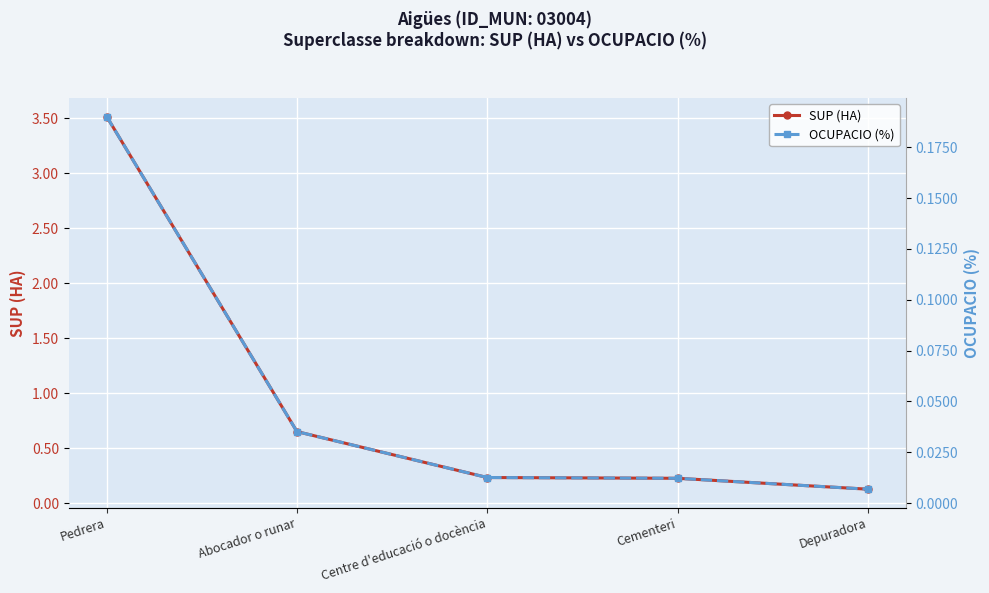

True or false: SUP (HA) and OCUPACIO (%) cross at least once.

False